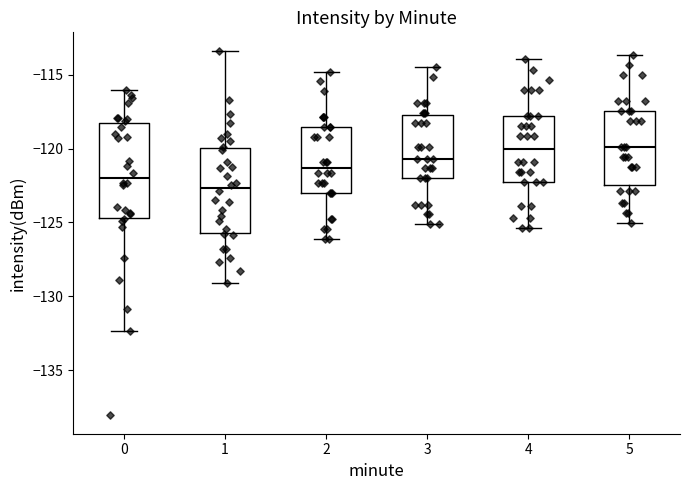

Where is the upper edge of the box at x = 4 on the y-axis? The values are not printed on the chart, so give them approximately, as read against the axis.

-118.0